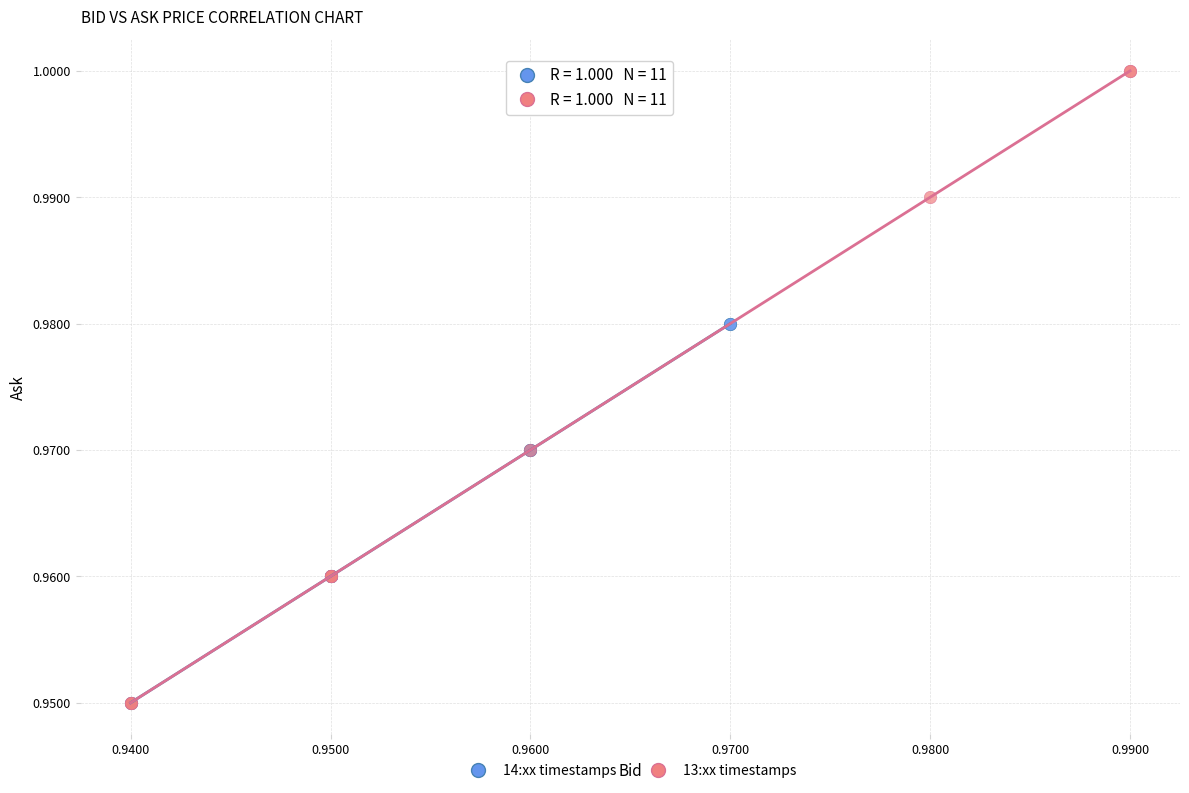

Which series contains the highest Y value?

13:xx timestamps